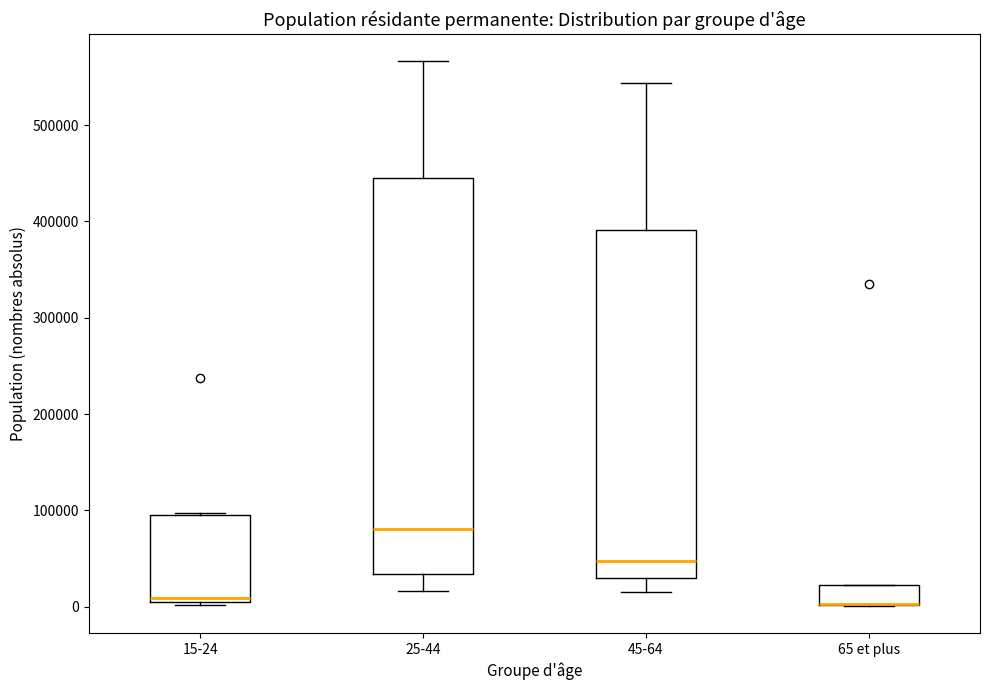

Which box is the tallest, from its lower edge to its upper edge?

25-44